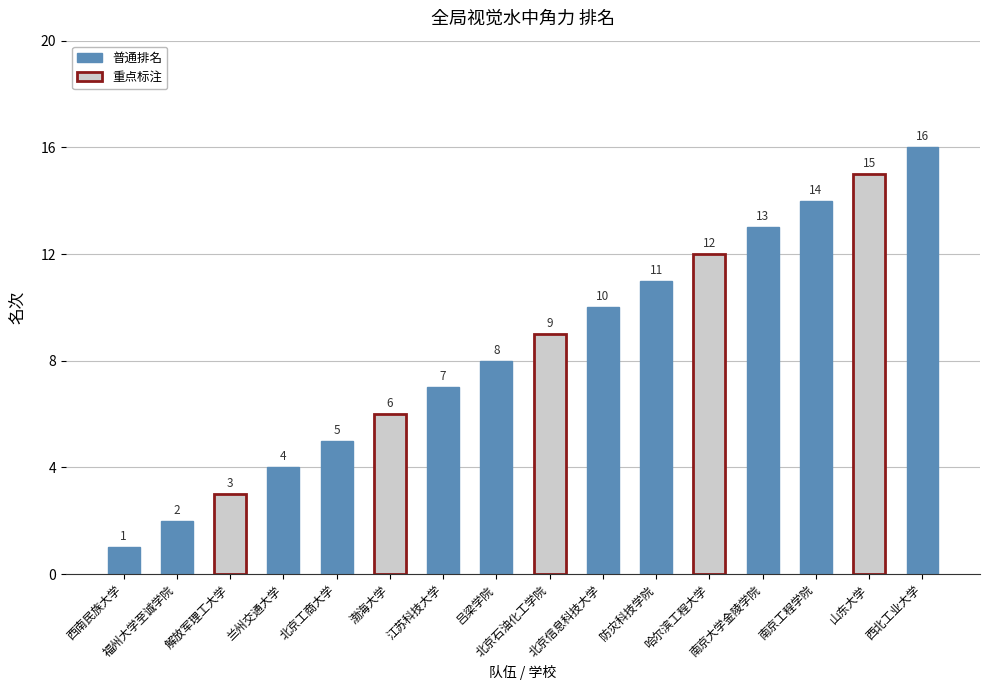

Reading left to right, extract all data points from this chart.

西南民族大学=1	福州大学至诚学院=2	解放军理工大学=3	兰州交通大学=4	北京工商大学=5	渤海大学=6	江苏科技大学=7	吕梁学院=8	北京石油化工学院=9	北京信息科技大学=10	防灾科技学院=11	哈尔滨工程大学=12	南京大学金陵学院=13	南京工程学院=14	山东大学=15	西北工业大学=16